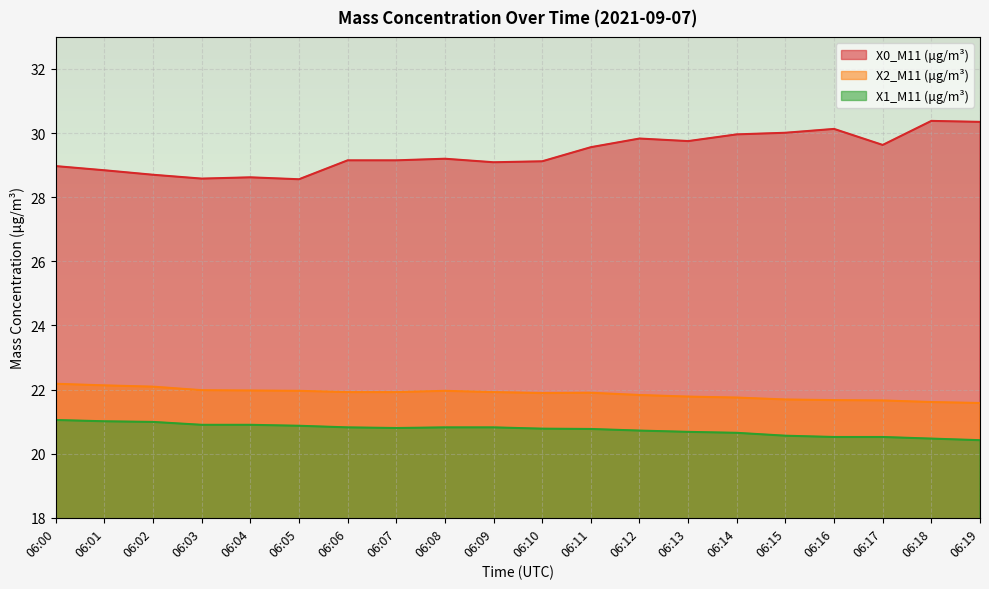

Where is X0_M11 (μg/m³) nearest to the value 29?

06:00